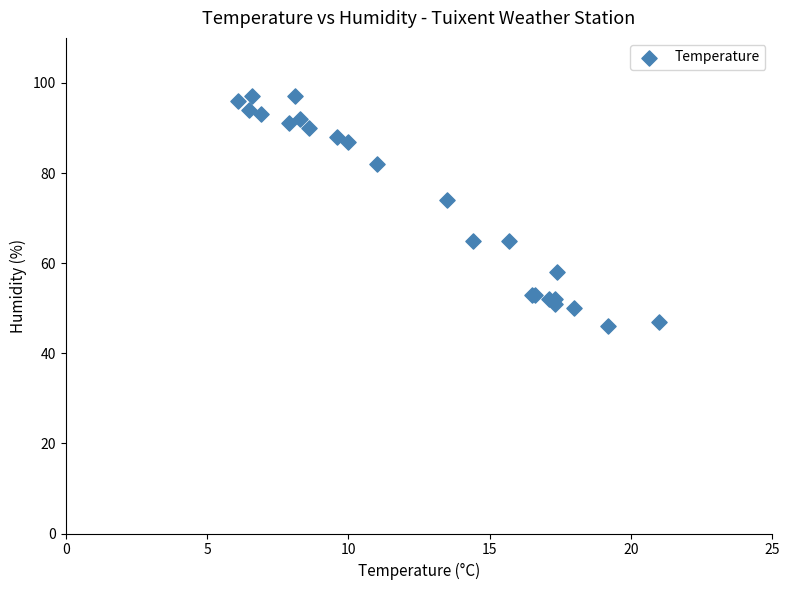

What Y value in the scatter plot is closest to 71?

74